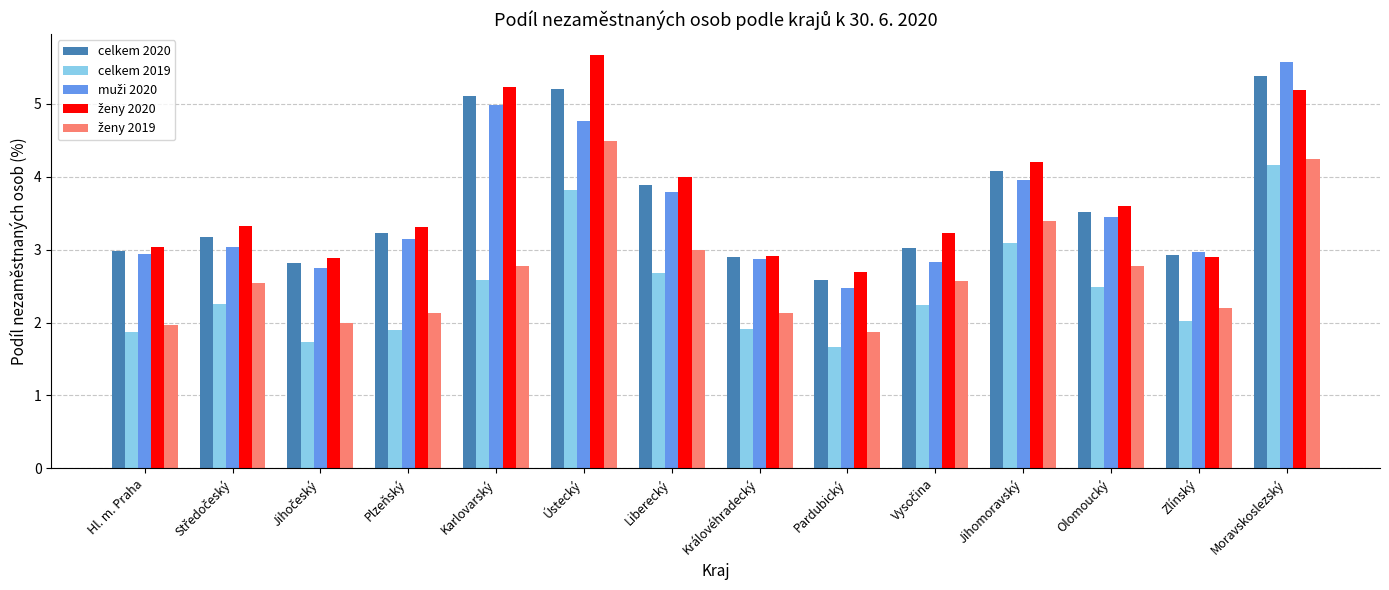

At which category is the sum across all series the highest?

Moravskoslezský